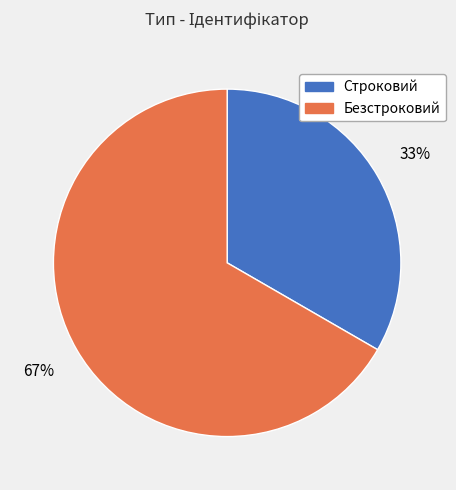

Which slice represents more than half of the pie?

Безстроковий